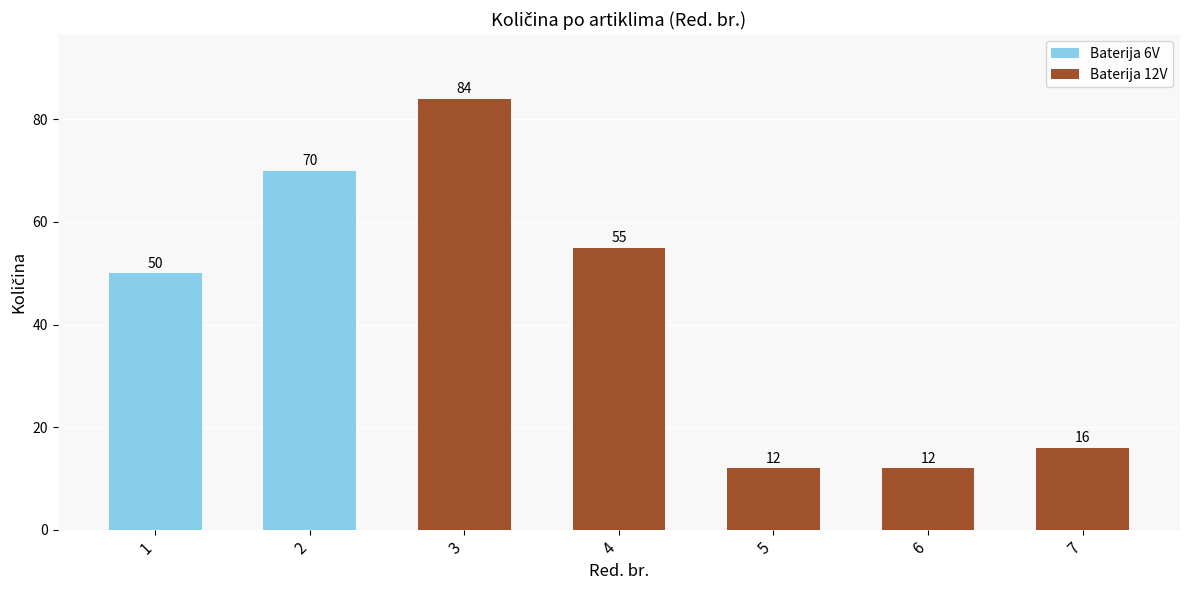

What is the difference between the values at 1 and 6?

38